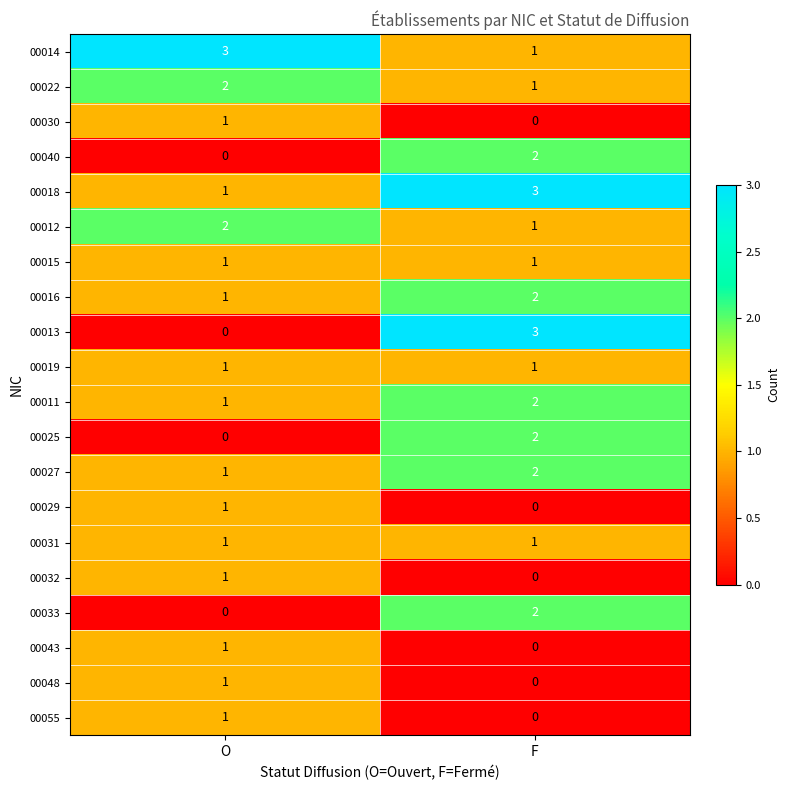

Which category has the lowest value in the 00018 series?

O